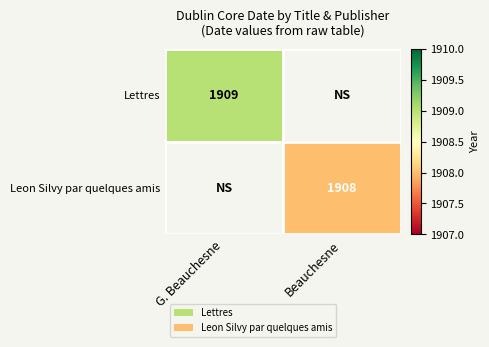

The Lettres series shows 1909 at G. Beauchesne. True or false?

True